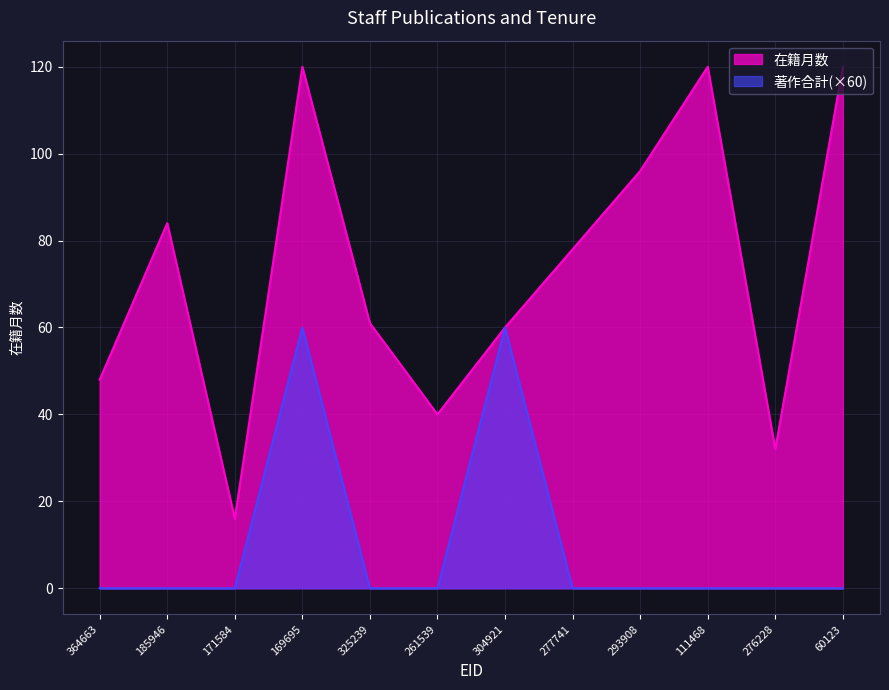

What is the sum of the 著作合計 values at 364663 and 169695?

60